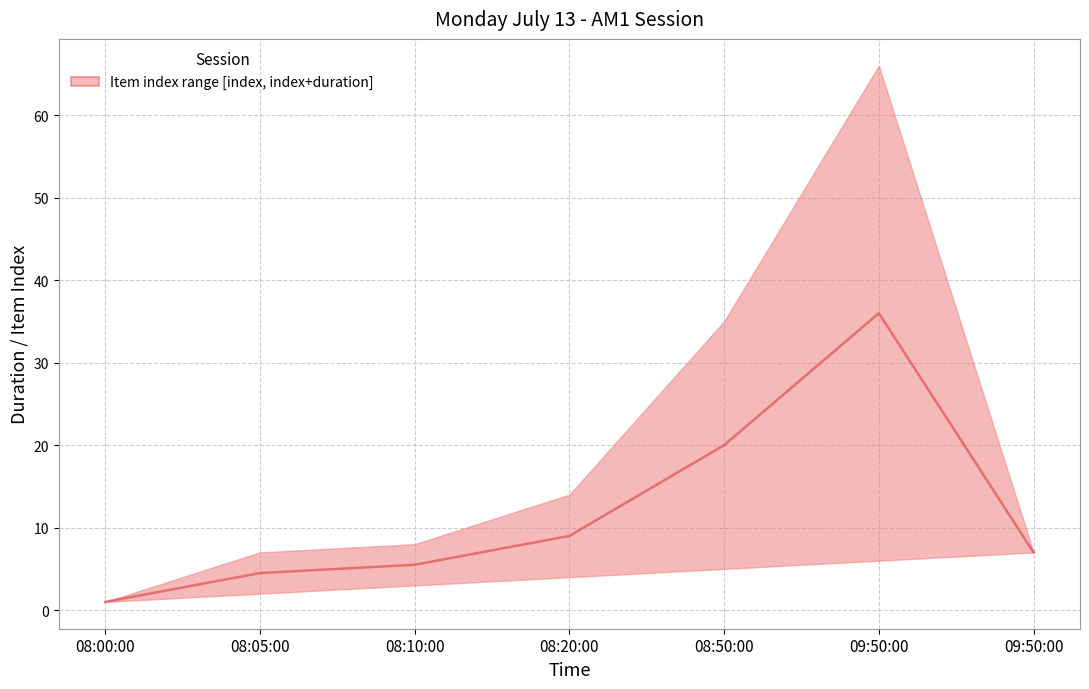

How many data points does each series have?

7